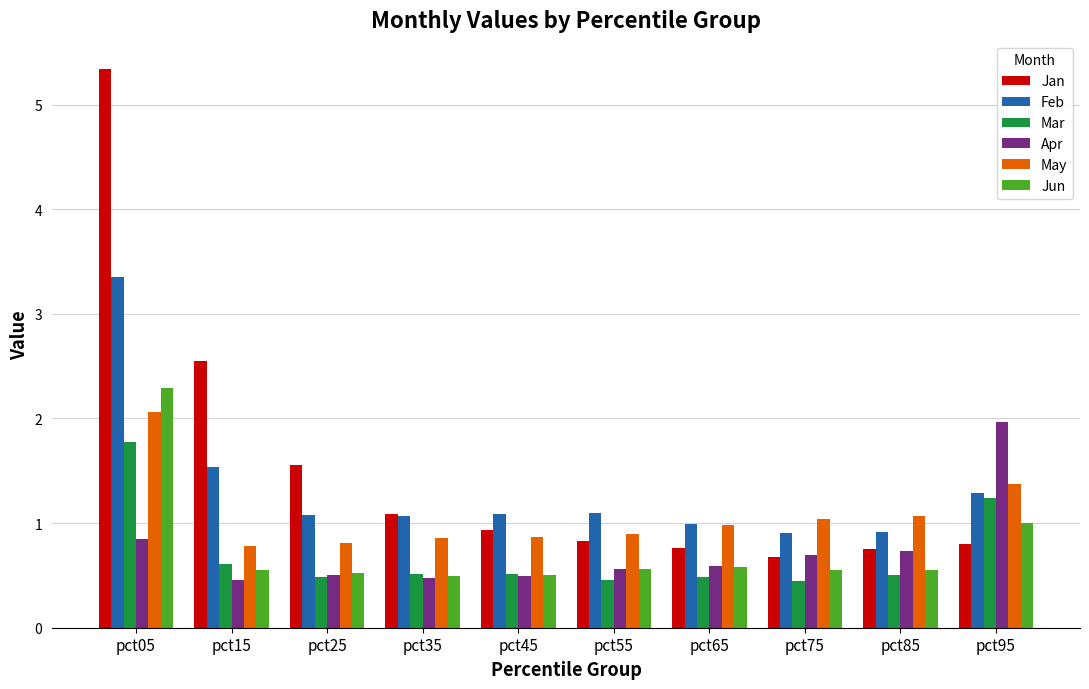

What is the spread (max minus min) of values at pct45?

0.6